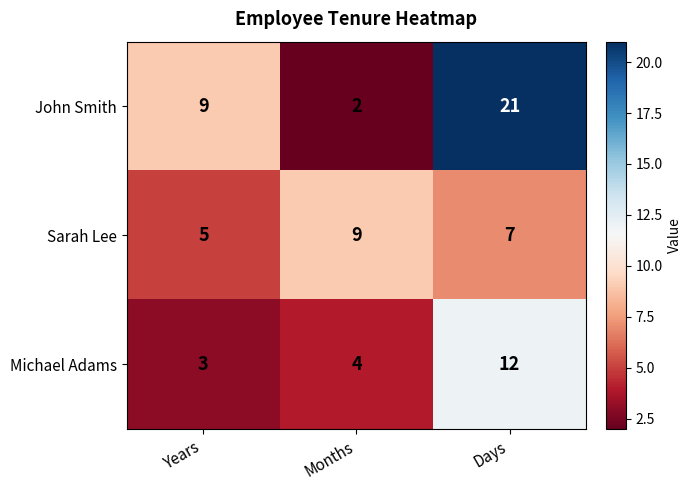

List the series in order of their overall mean, lowest first.

Michael Adams, Sarah Lee, John Smith